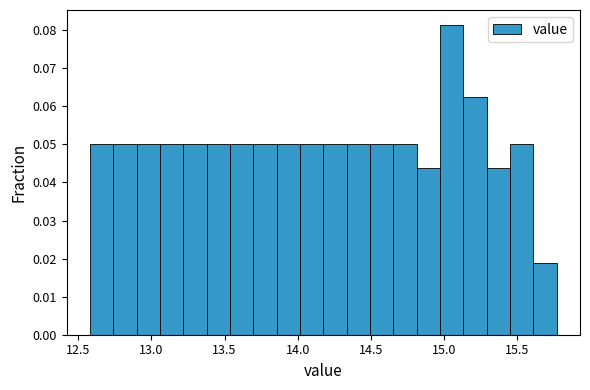

Around what value on the x-axis is the tallest bar? Give the approximate position of its centre, as read against the axis.

15.05